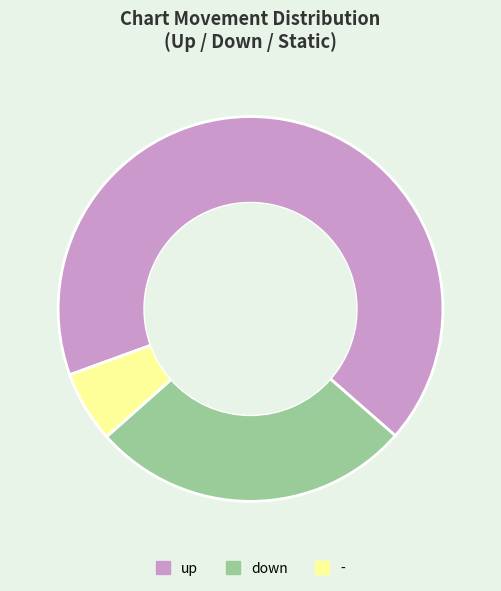

Combined, do - and up account for over 50%?

Yes